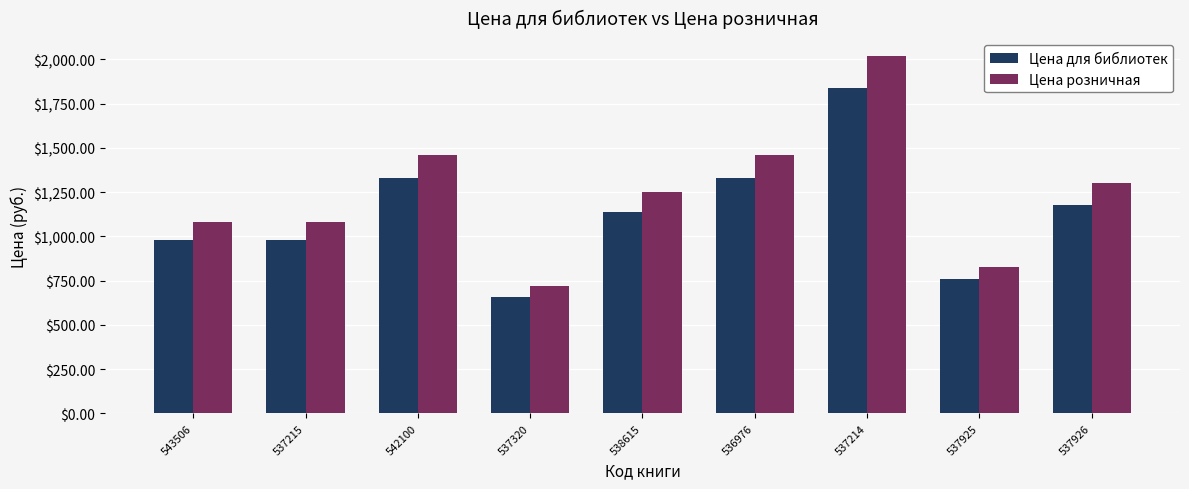

At which label does Цена розничная reach its peak?

537214